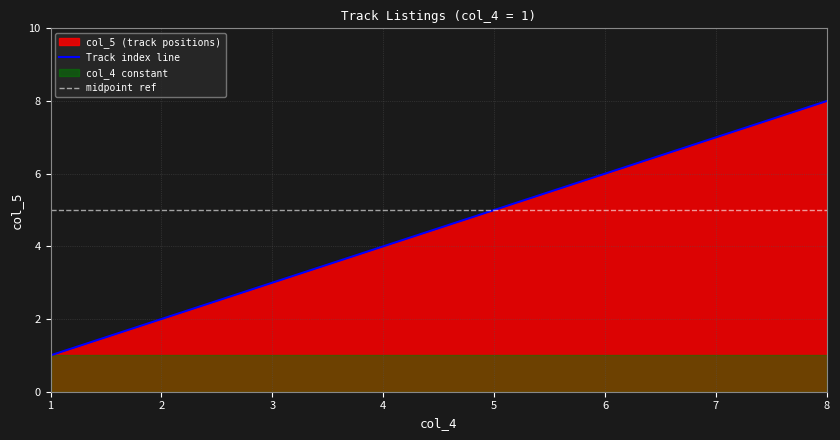

True or false: Track index line has more than 2 points higher than both neighbors.

False